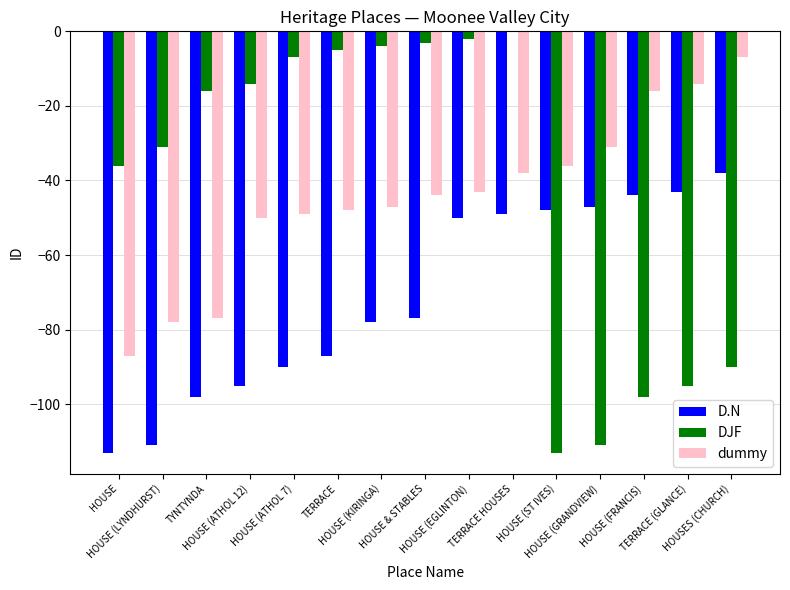

The value of DJF at HOUSE (FRANCIS) is -98. True or false?

True